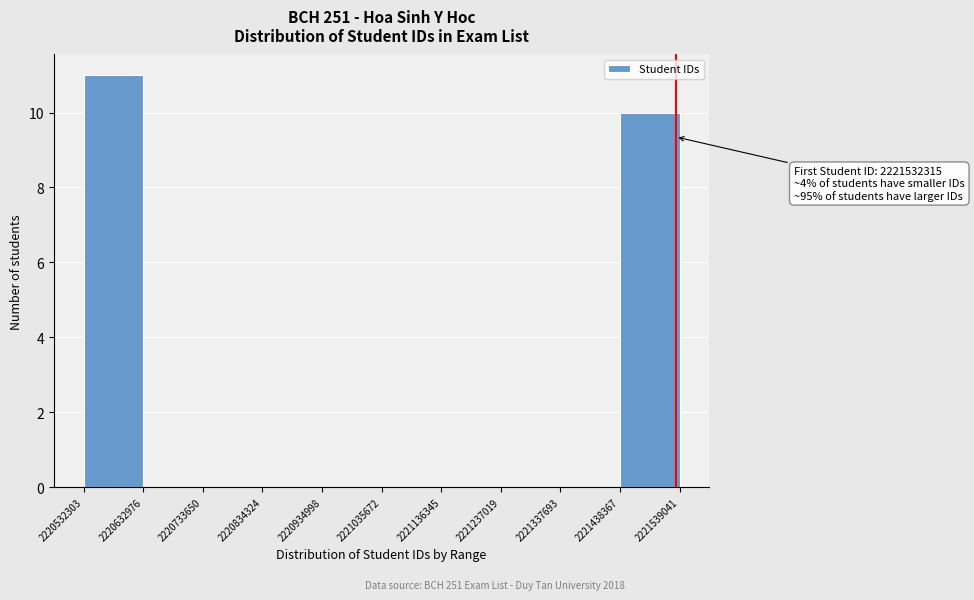

Which range on the x-axis has the tallest bar?

2220532303 to 2220632976